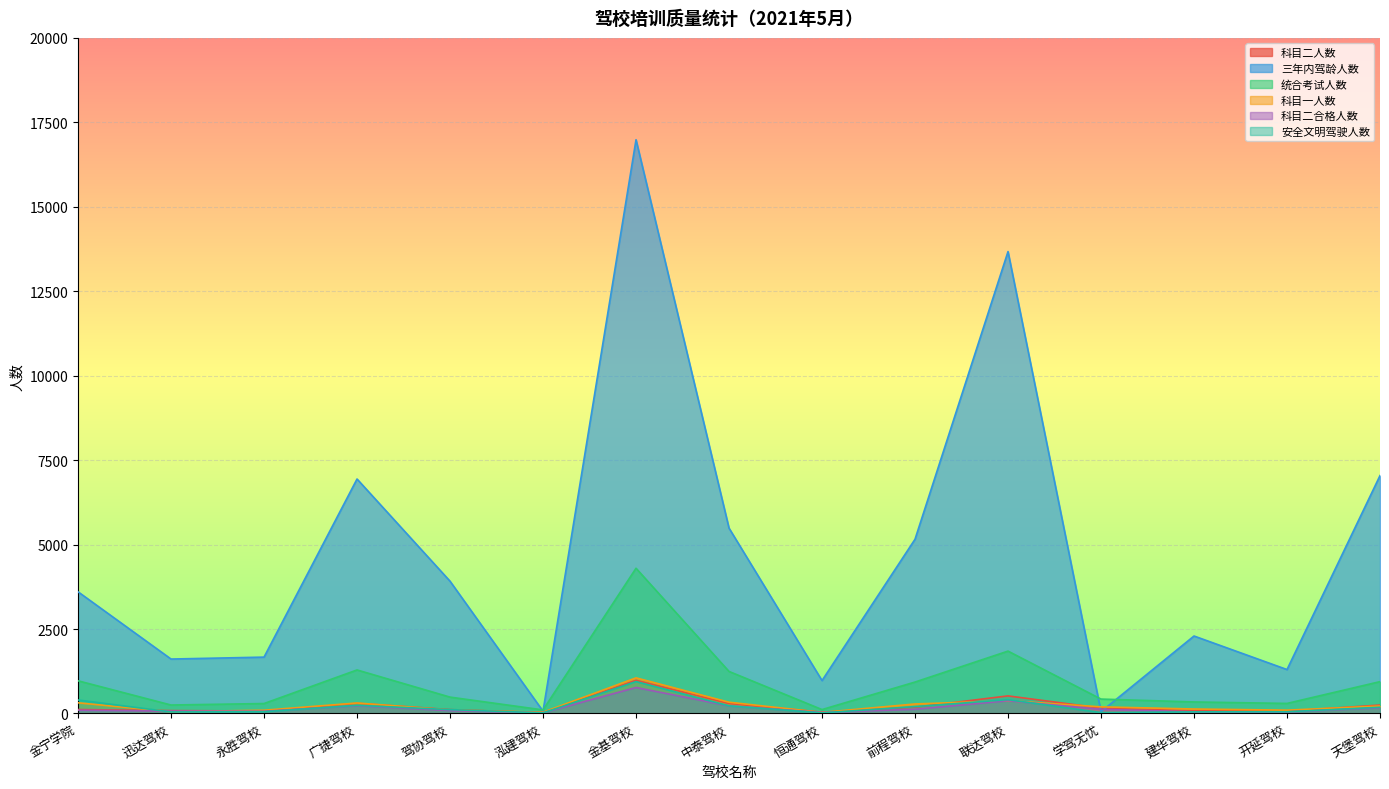

What is the value of the 科目一人数 point at the 4th from the left?

310.0